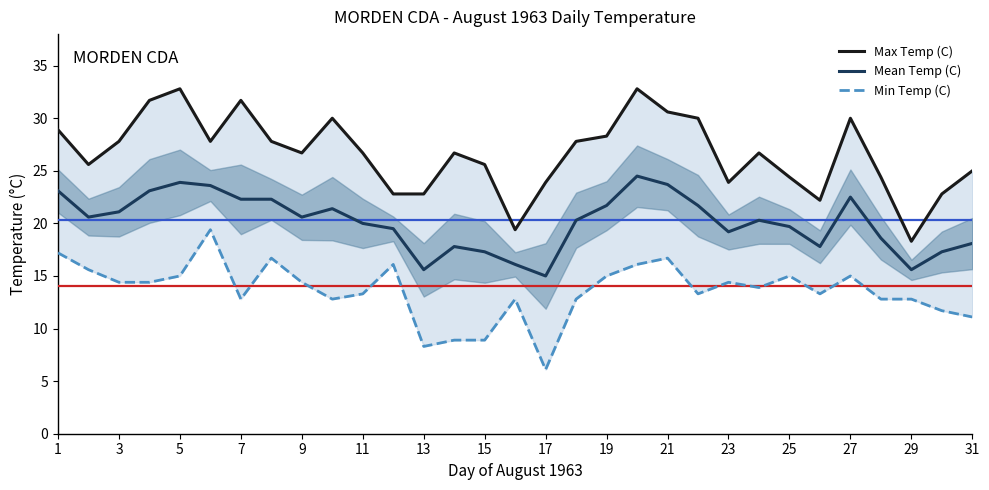

True or false: Mean Temp (C) has a value of 22.3 at 7.

True